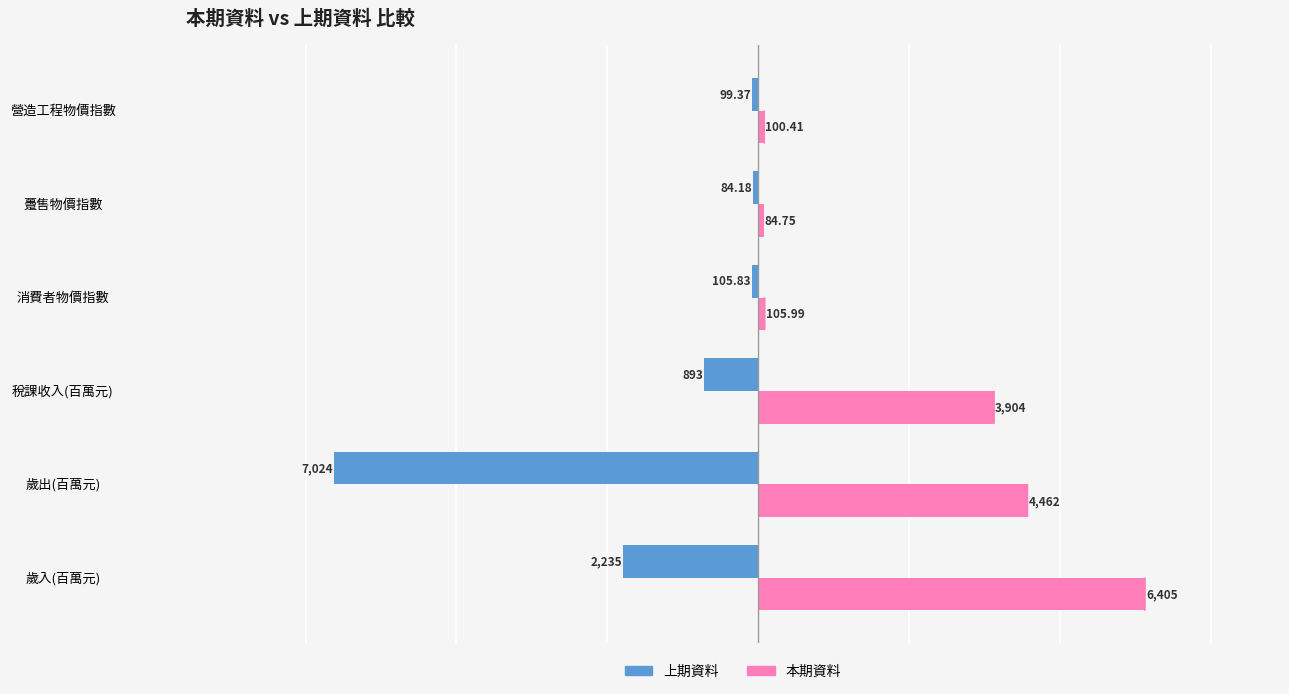

At 營造工程物價指數, list the series in order from largest to smallest.

本期資料, 上期資料